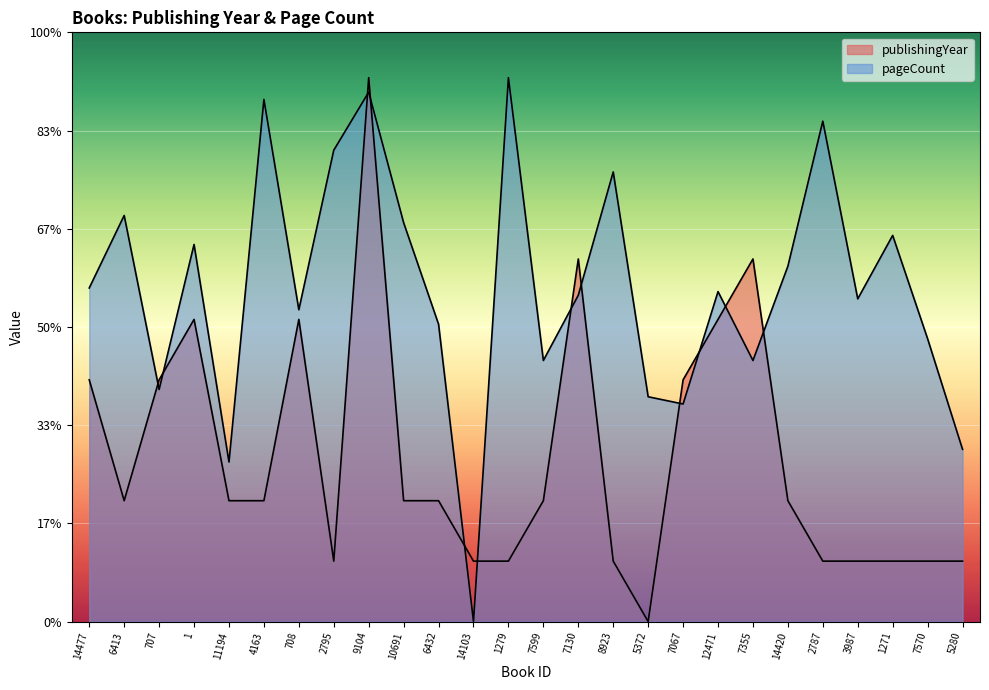

What is the highest value of the publishingYear series?

600.0